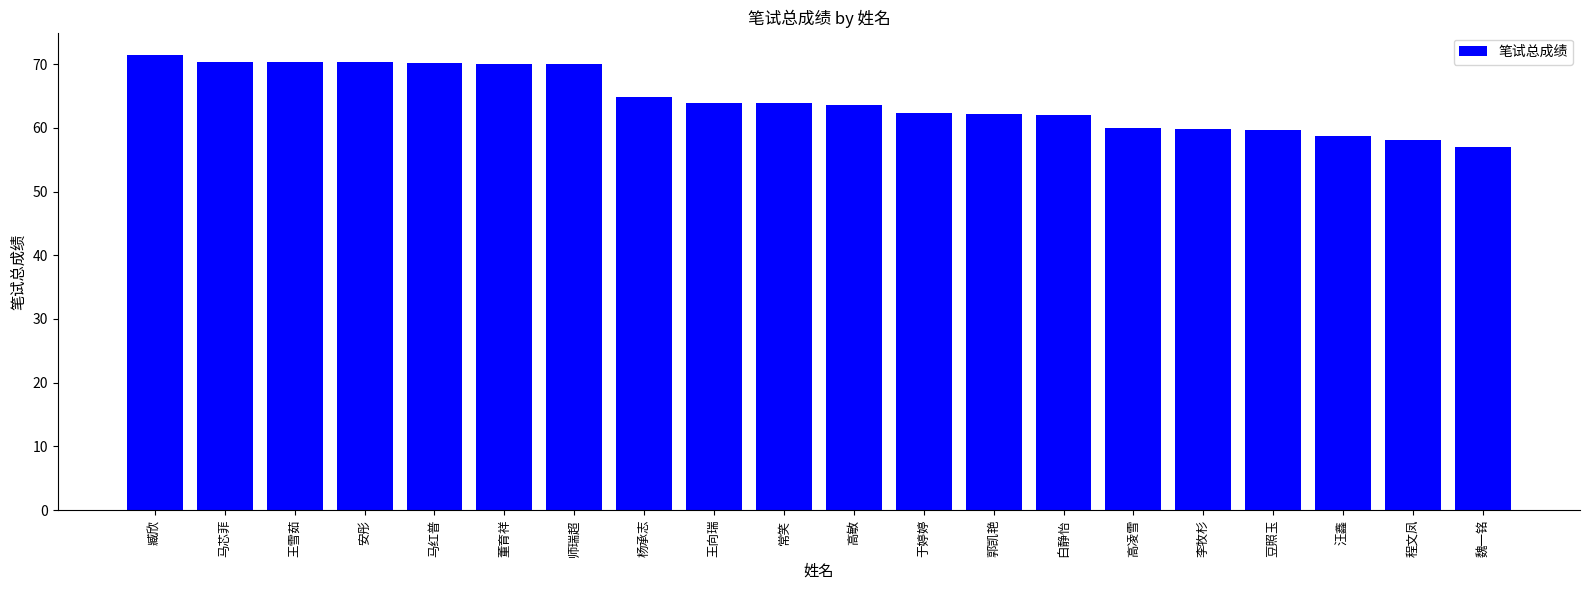

Approximately how many times larger is the value at 臧欣 compared to 马芯菲?

1.0